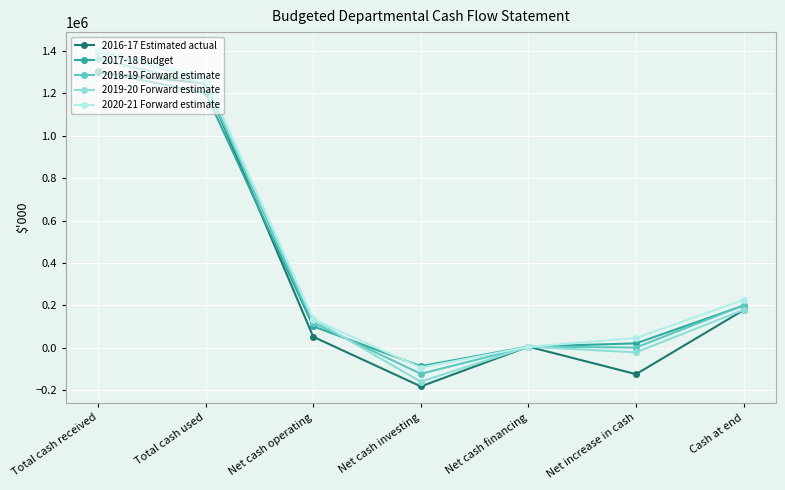

After their last crossing, which series has the higher values: 2019-20 Forward estimate or 2018-19 Forward estimate?

2018-19 Forward estimate